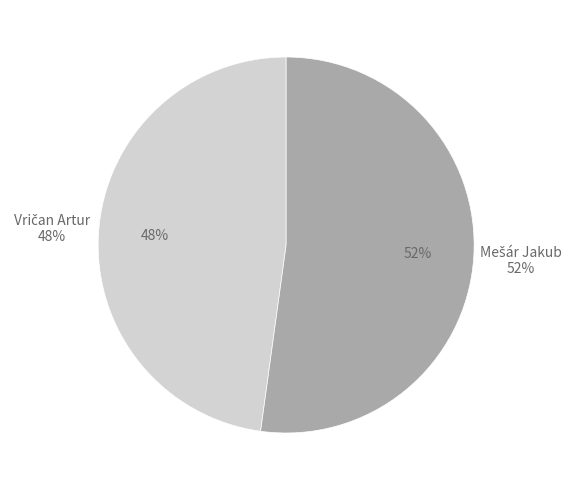

Rank the categories by value from highest to lowest.

Mešár Jakub, Vričan Artur